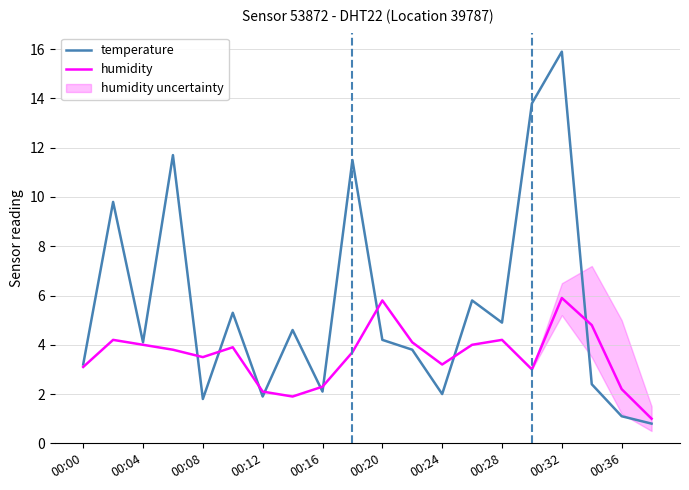

Is it true that temperature equals 4.2 at 00:00?

False